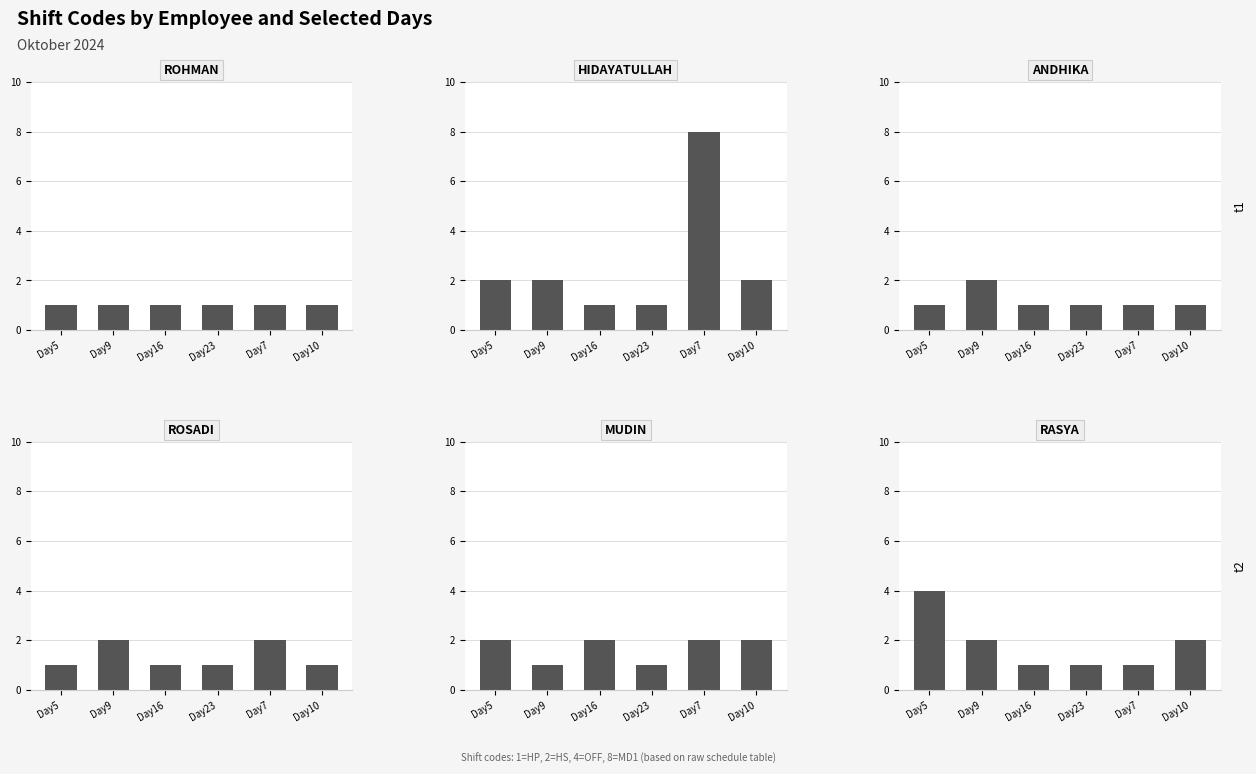

Reading left to right, transcribe all the data shown in this chart.

ABDUL ROHMAN: Day5=1	Day9=1	Day16=1	Day23=1	Day7=1	Day10=1
SYARIF HIDAYATULLAH: Day5=2	Day9=2	Day16=1	Day23=1	Day7=8	Day10=2
ANDHIKA: Day5=1	Day9=2	Day16=1	Day23=1	Day7=1	Day10=1
ROSADI: Day5=1	Day9=2	Day16=1	Day23=1	Day7=2	Day10=1
IMAM MUDIN: Day5=2	Day9=1	Day16=2	Day23=1	Day7=2	Day10=2
MUHAMAD RAFLI RASYA: Day5=4	Day9=2	Day16=1	Day23=1	Day7=1	Day10=2